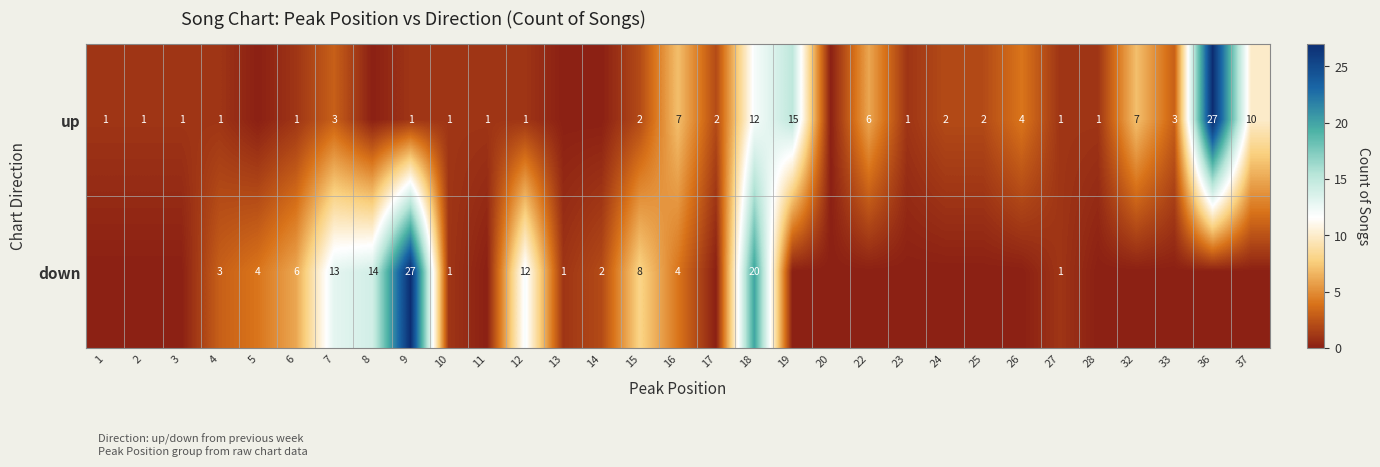

Is it true that up equals 1 at 23?

True